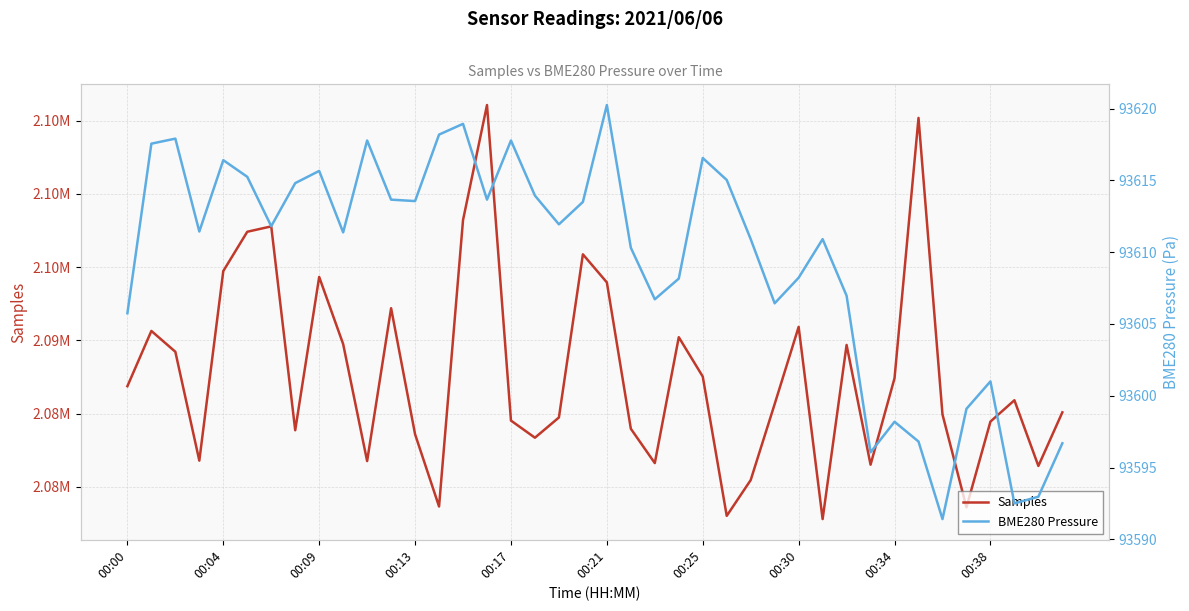

True or false: Samples has more than 1 points higher than both neighbors.

True